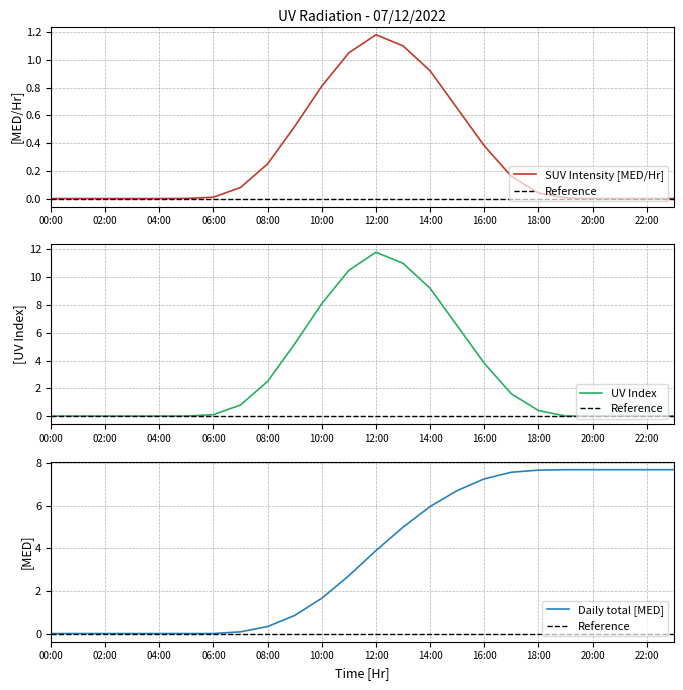

The Reference series shows 0.0 at 21. True or false?

True